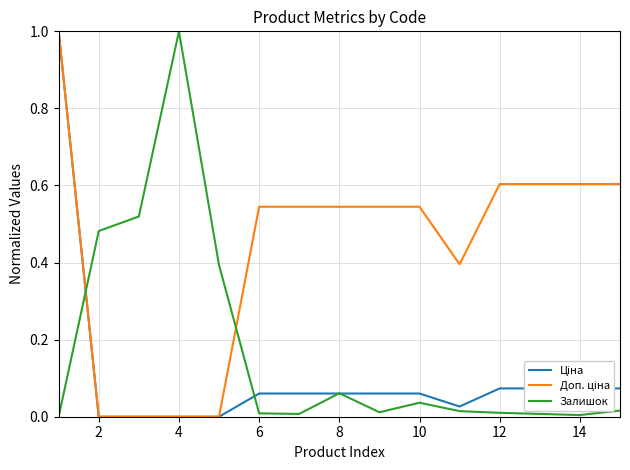

What is the maximum value shown in the chart?

1.0